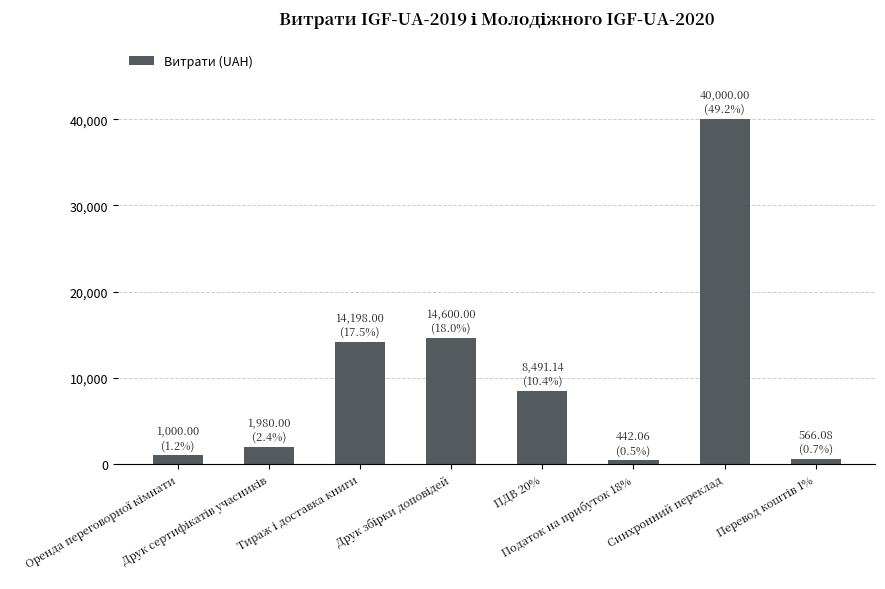

What is the difference between the maximum and second lowest values?

39433.9